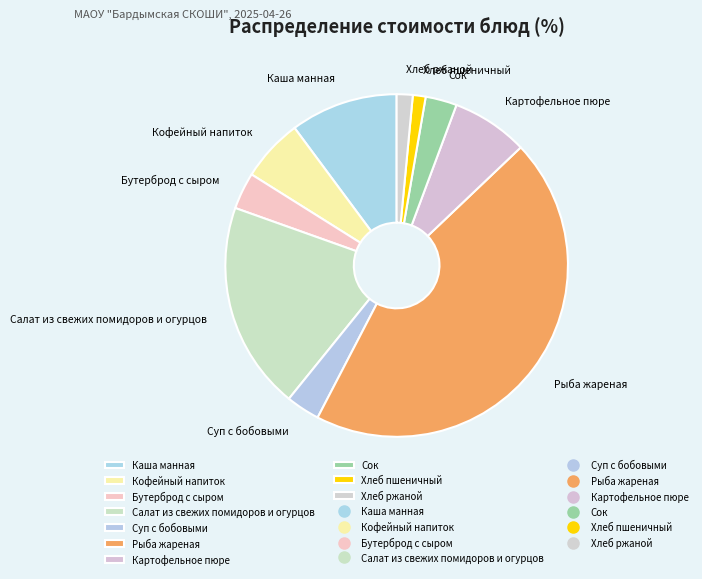

Which has a higher value, Картофельное пюре or Рыба жареная?

Рыба жареная